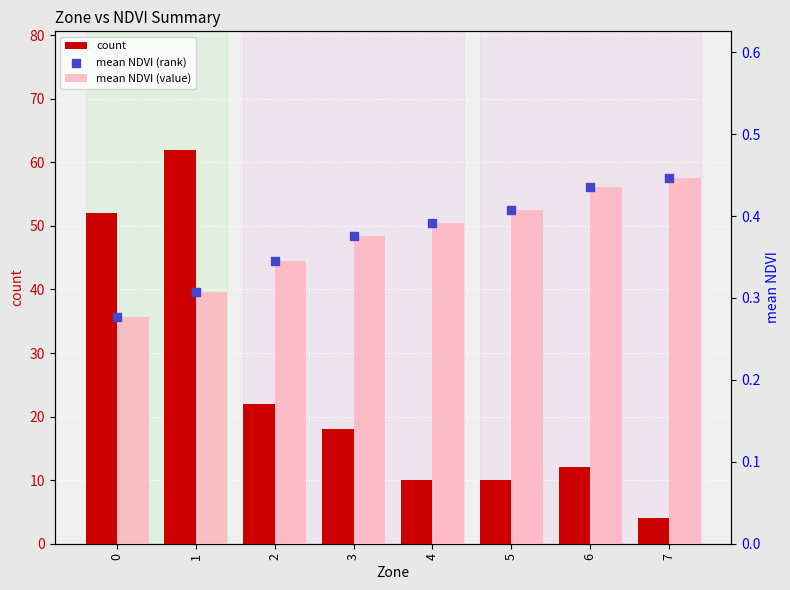

Which series has the largest Y range (max minus min)?

count